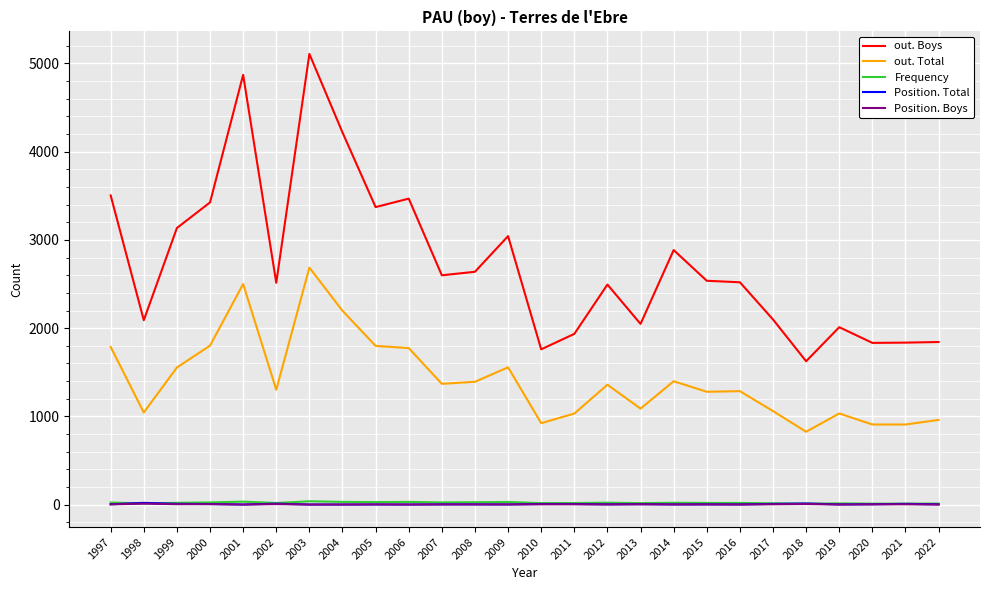

True or false: Position. Total has more than 1 interior local peaks.

True